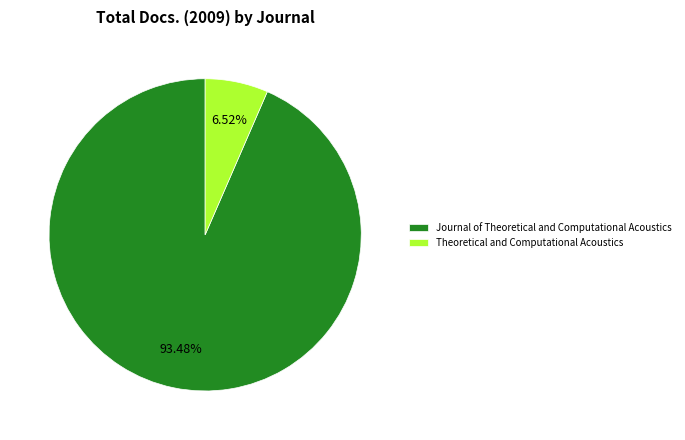

Count the number of slices in the pie.

2